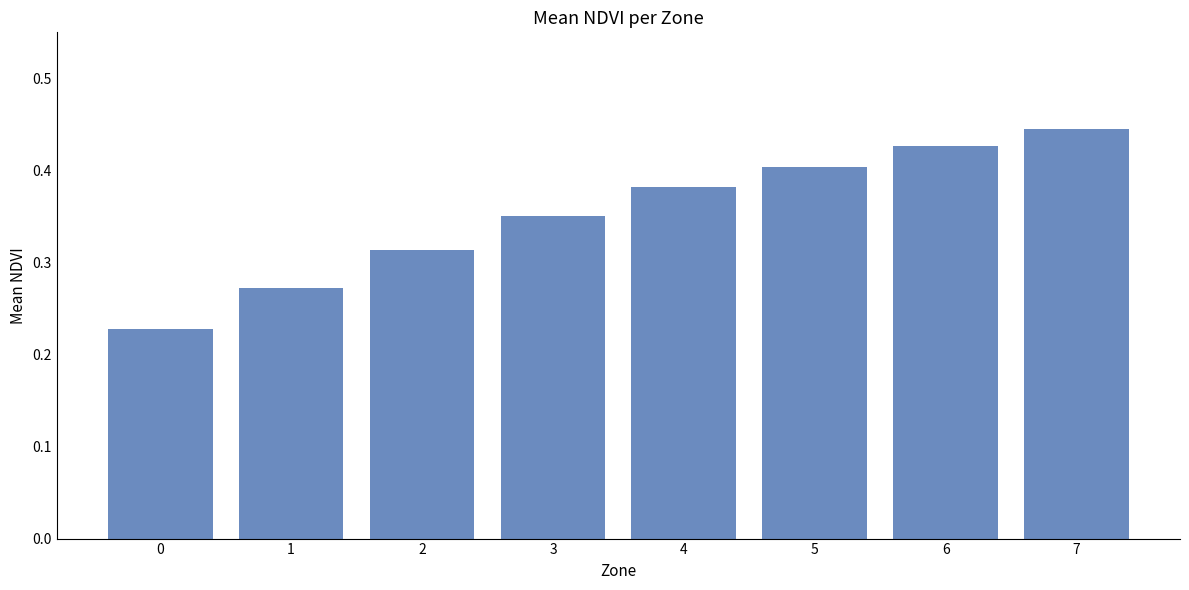

What is the sum of the values at 7 and 2?

0.8